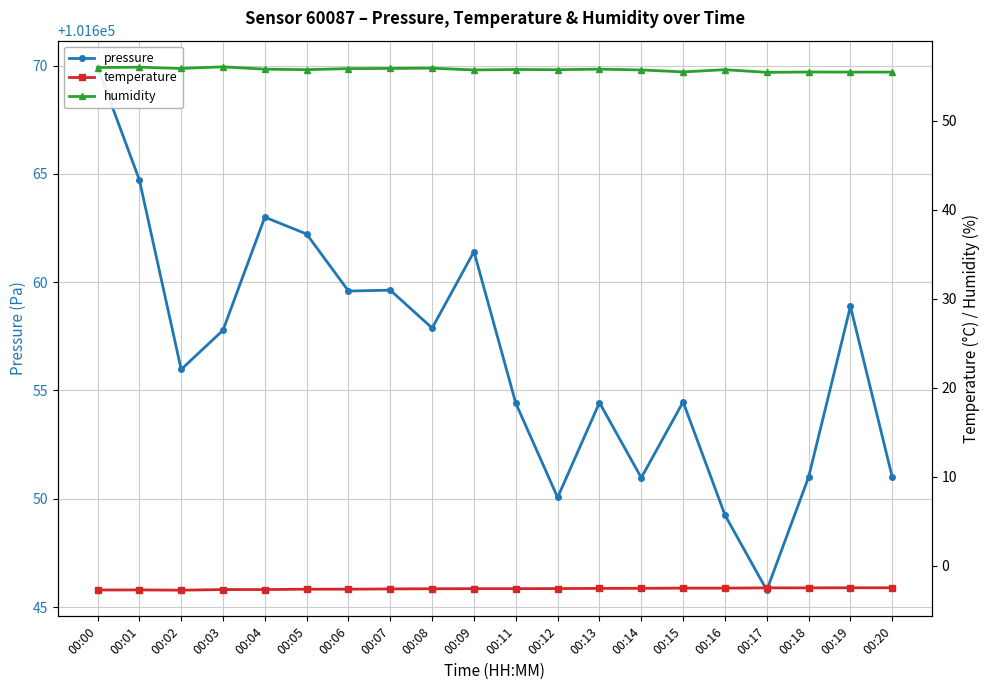

Reading left to right, list all the values displayed in this chart.

pressure: 101669.9	101664.7	101656.0	101657.8	101663.0	101662.2	101659.6	101659.6	101657.9	101661.4	101654.4	101650.1	101654.4	101651.0	101654.5	101649.2	101645.8	101651.0	101658.9	101651.0
temperature: -2.7	-2.7	-2.7	-2.7	-2.7	-2.6	-2.6	-2.6	-2.6	-2.6	-2.6	-2.6	-2.5	-2.5	-2.5	-2.5	-2.5	-2.5	-2.5	-2.5
humidity: 56.0	56.0	55.9	56.1	55.8	55.8	55.9	55.9	55.9	55.7	55.8	55.8	55.8	55.7	55.5	55.8	55.5	55.5	55.5	55.5